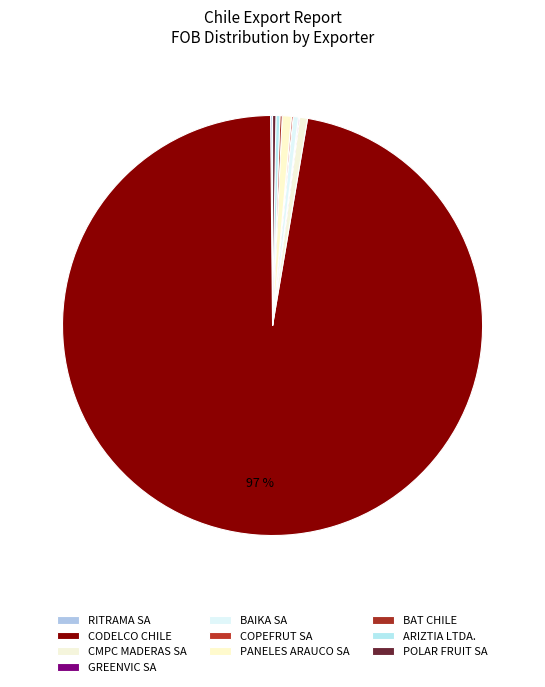

To the nearest percent, what percentage of the pie is CODELCO CHILE?

97%